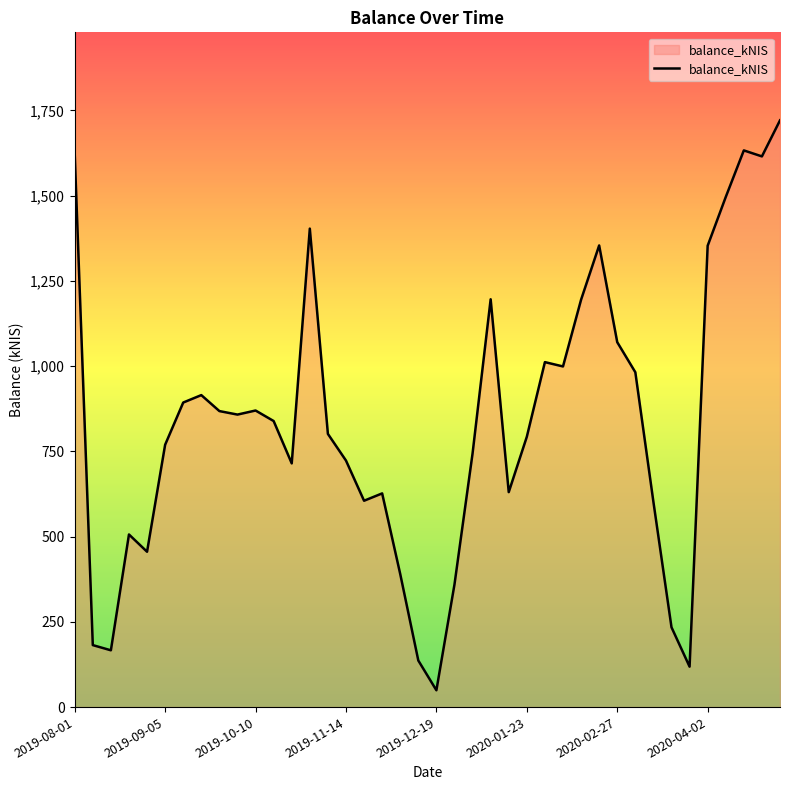

What is the difference between the second highest and second lowest values?

1514.2